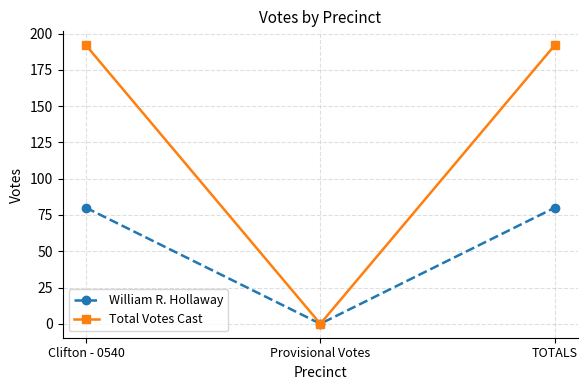

Reading left to right, extract all data points from this chart.

William R. Hollaway: 80	0	80
Total Votes Cast: 192	0	192